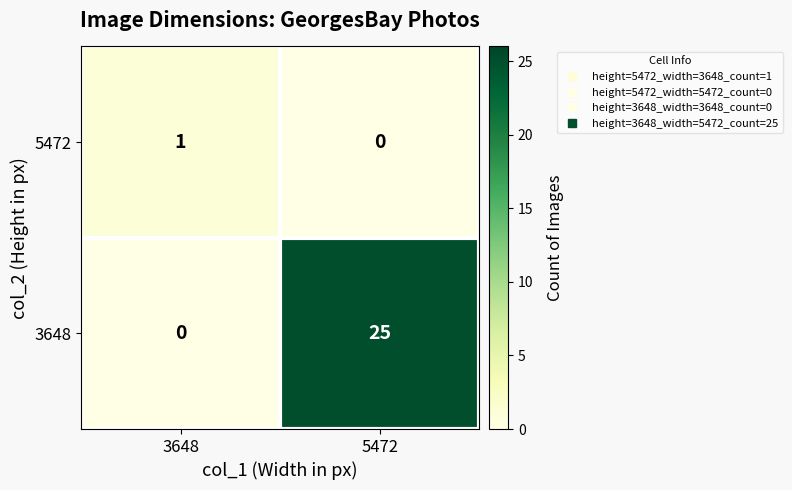

Reading left to right, extract all data points from this chart.

5472: 3648=1	5472=0
3648: 3648=0	5472=25